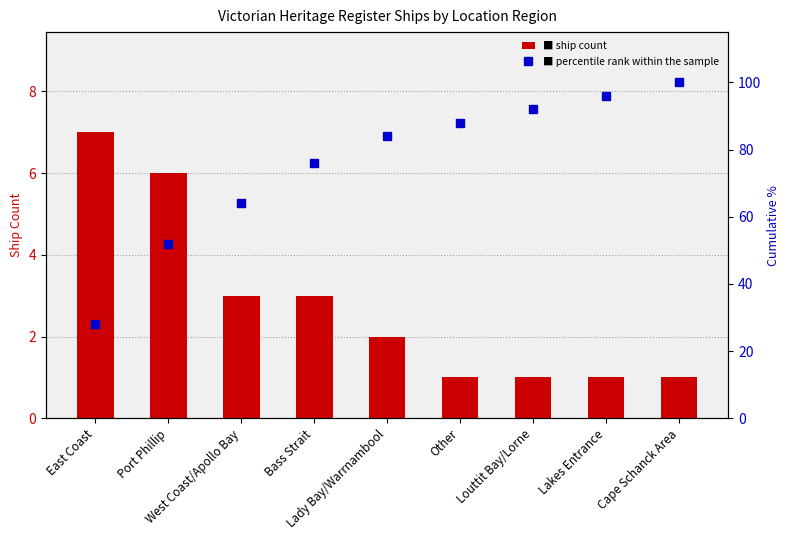

Count the number of data series in this chart.

2